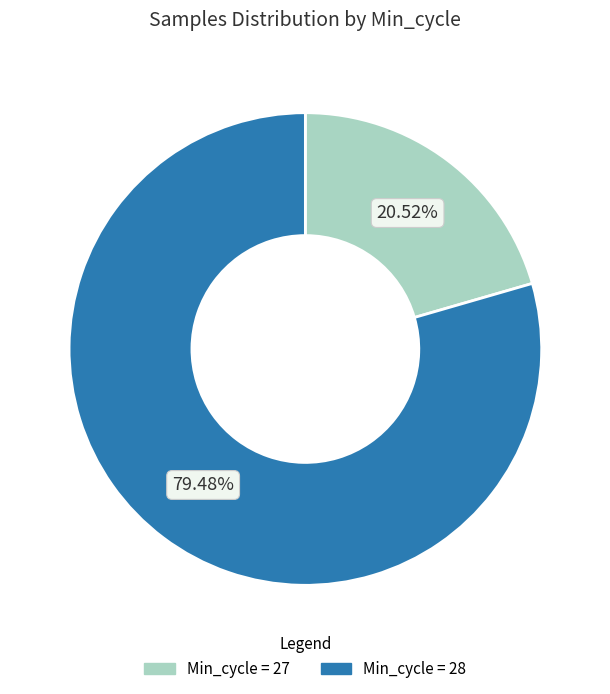

Does any single category account for the majority?

Yes